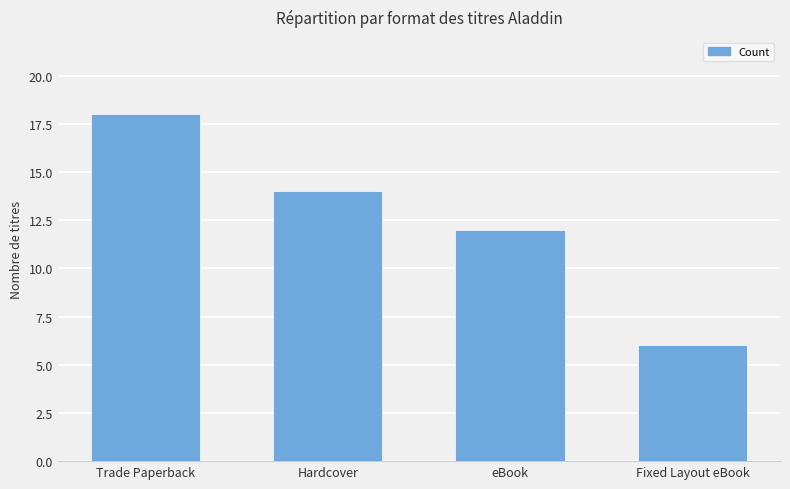

What is the difference between the maximum and second lowest values?

6